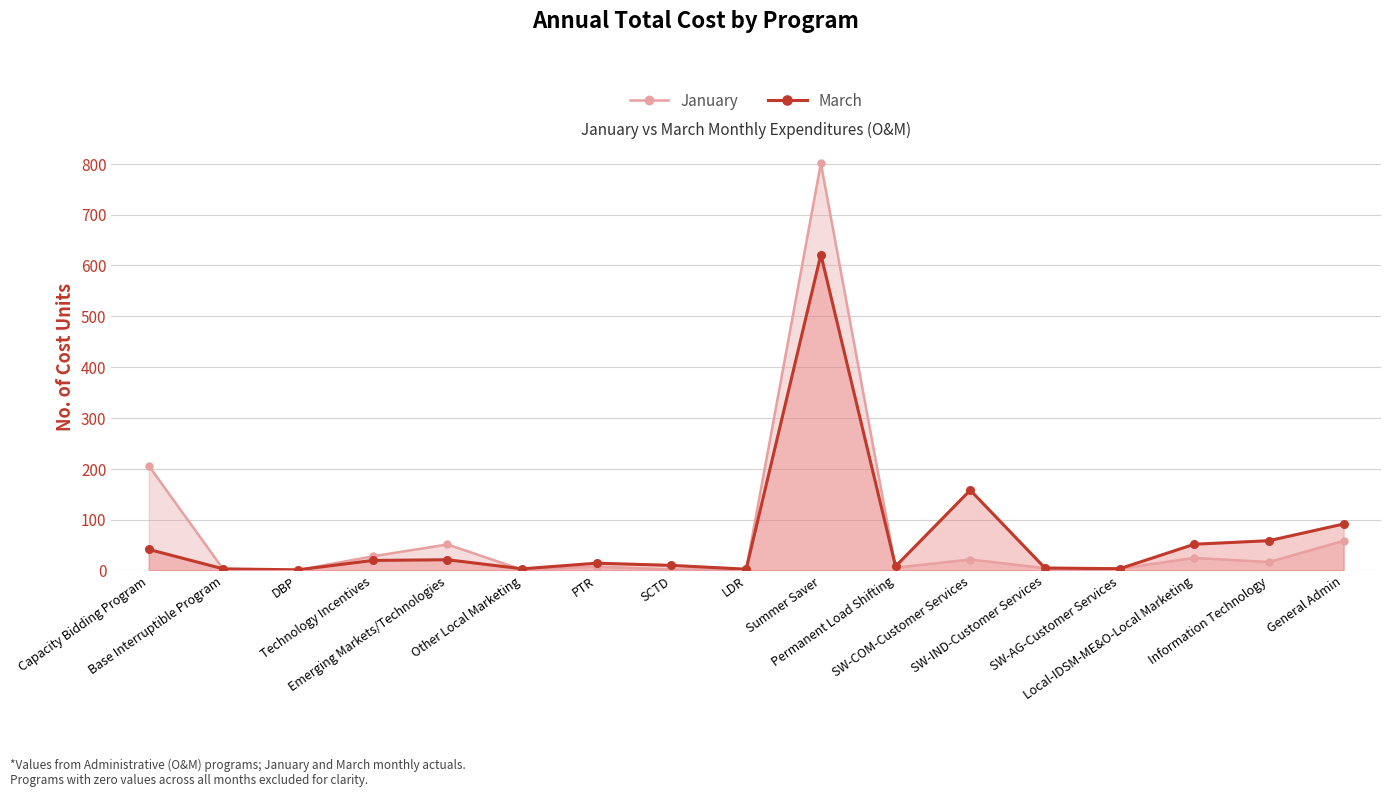

The value of March at Local-IDSM-ME&O-Local Marketing is 51.5. True or false?

True